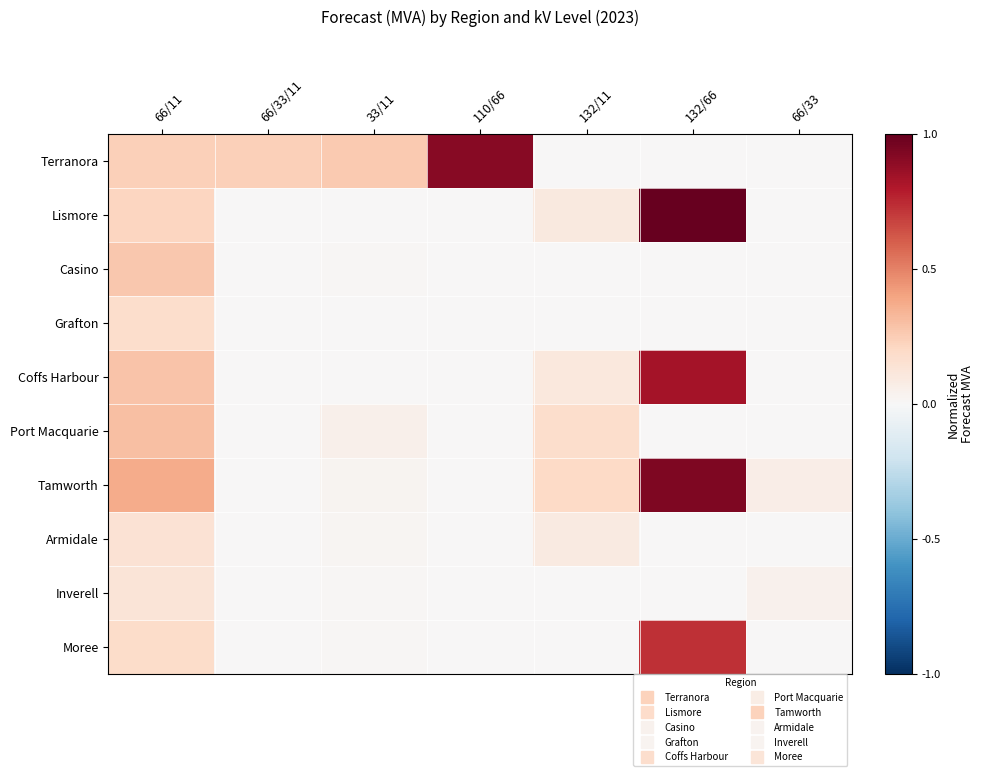

Which category has the lowest value across all series?

132/11